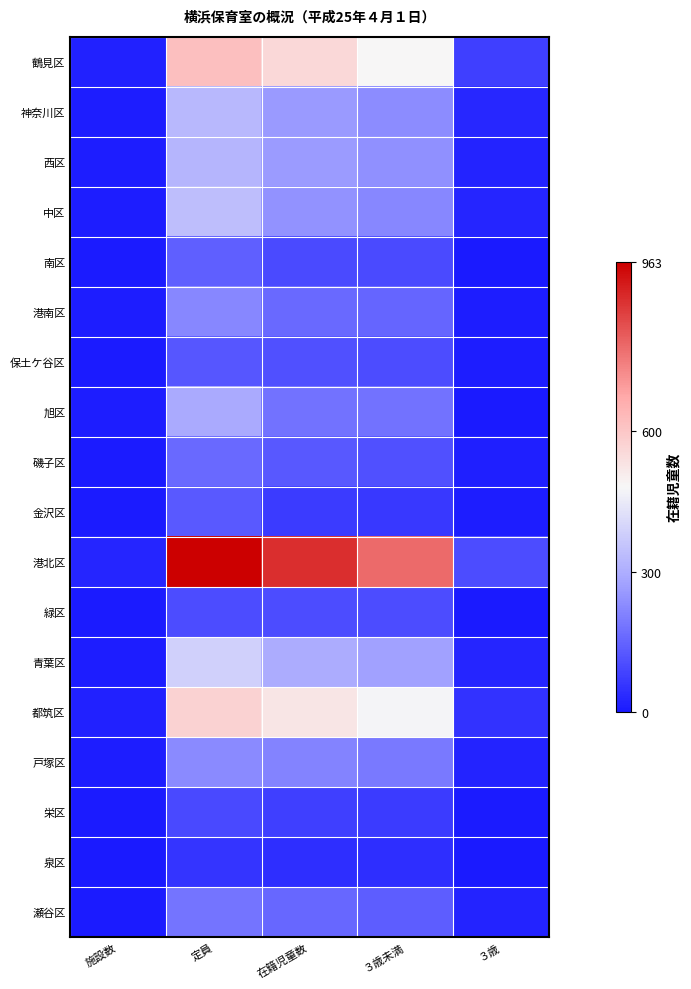

Between ３歳未満 and 施設数, which is larger?

３歳未満